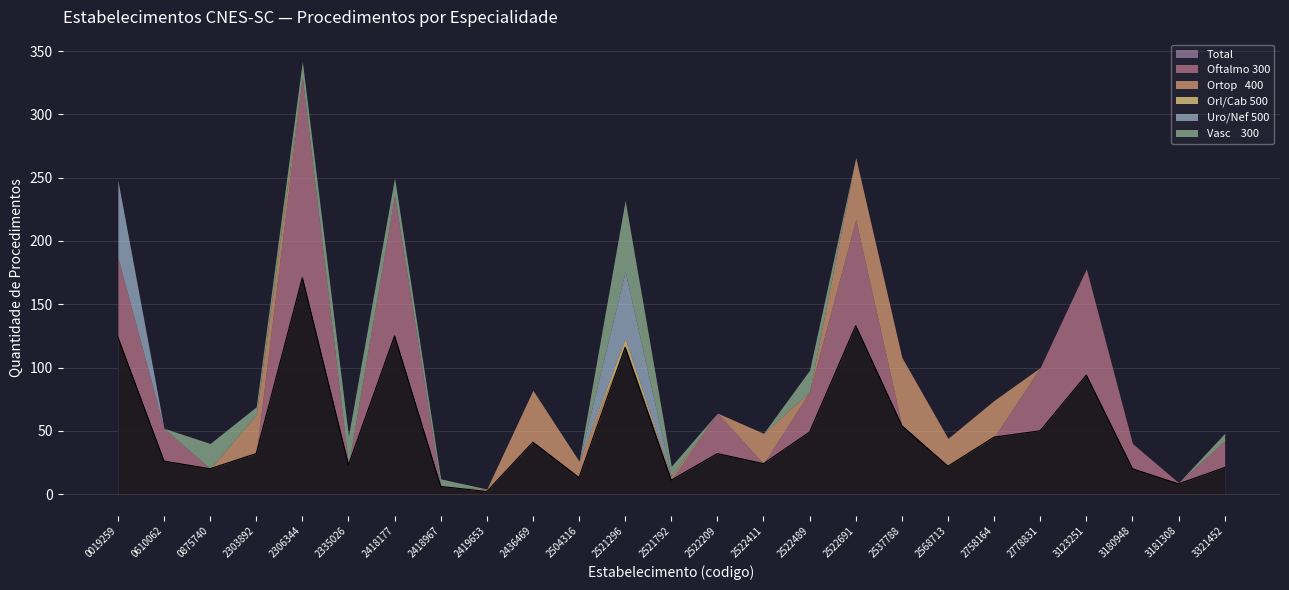

Read the Uro/Nef 500 value at 0019259.

61